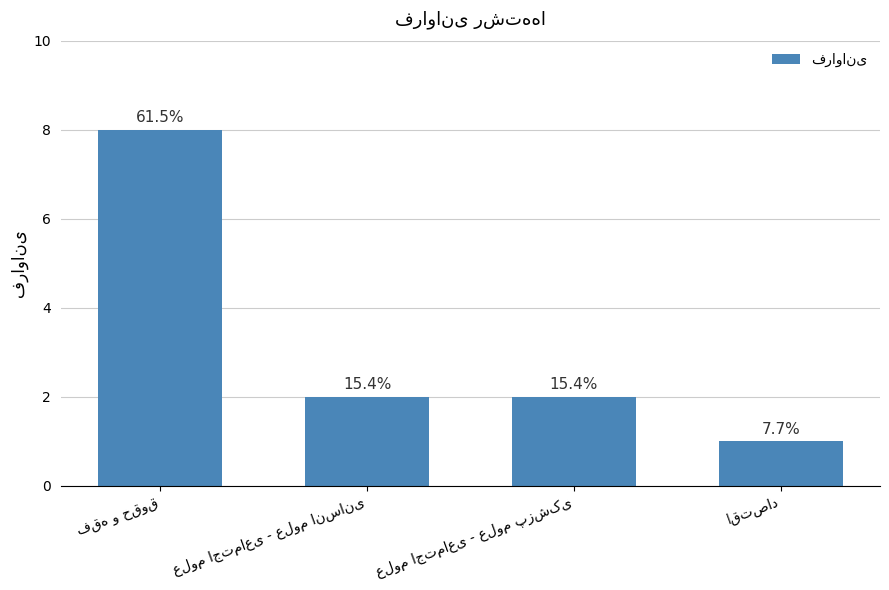

What is the change in value from فقه و حقوق to علوم اجتماعی - علوم انسانی?

-6